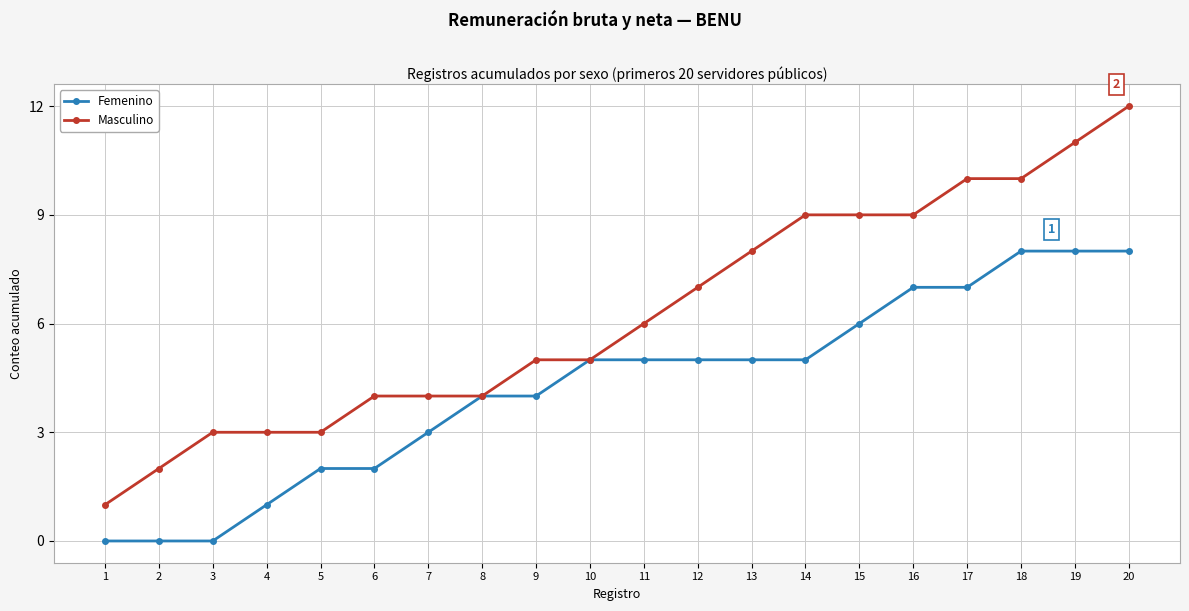

How many series are shown in this chart?

2